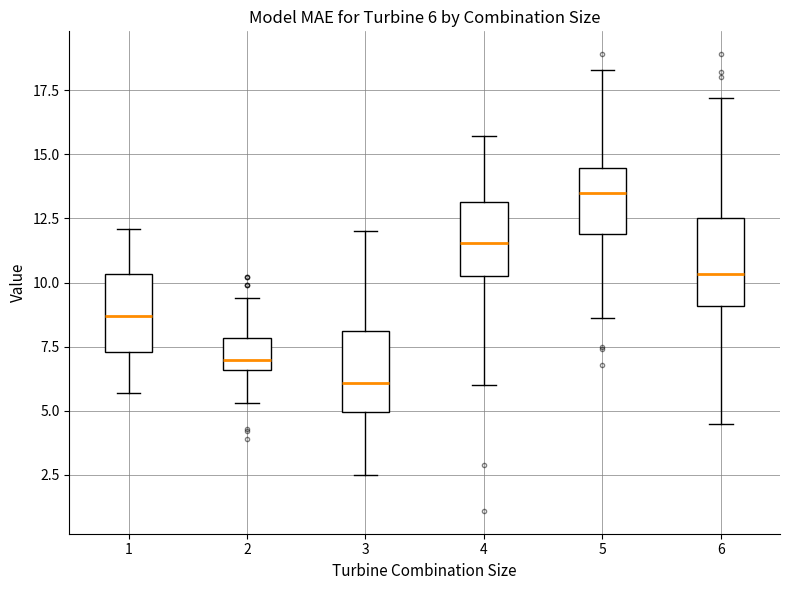

Which box has the highest median line?

5